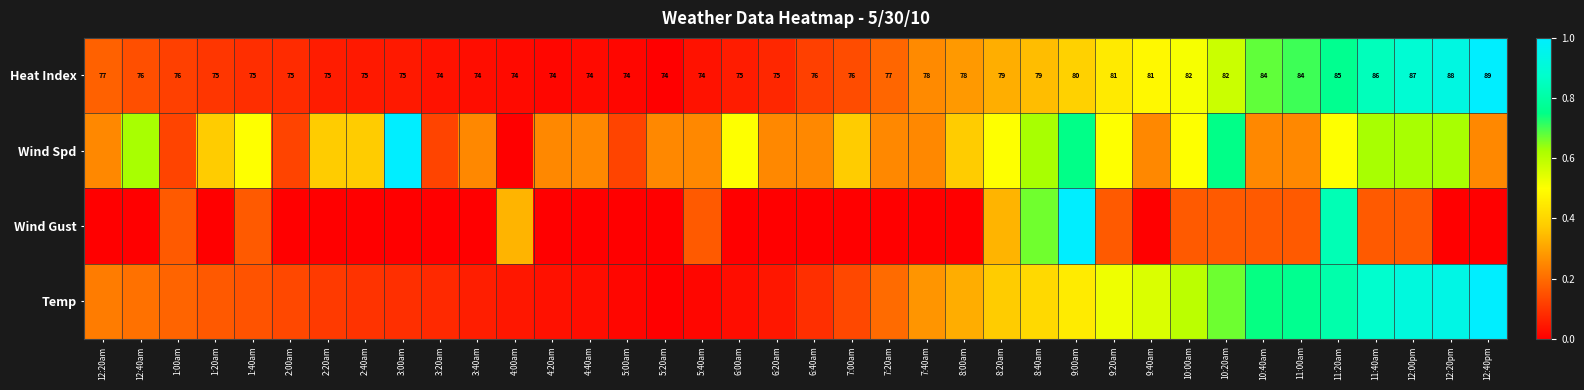

At which category is the sum across all series the highest?

11:20am